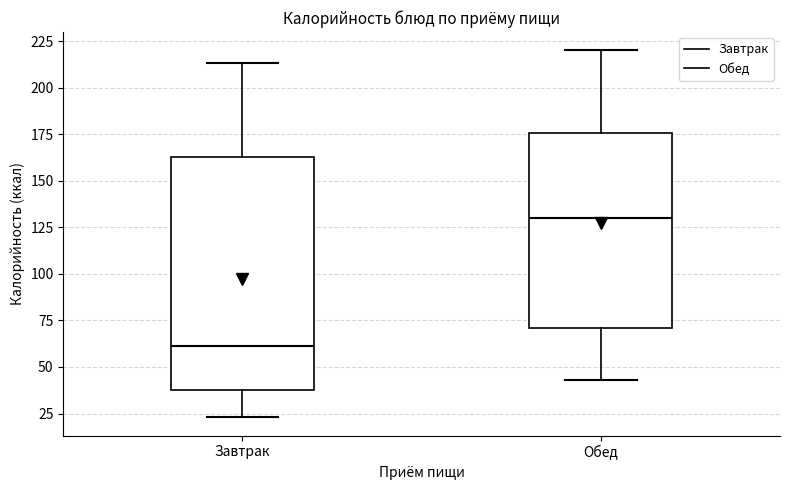

Reading left to right, read every box against the y-axis: the position of its median line, the range the box covers, and the ends of its whiskers. The values are not printed on the chart, so give them approximately, as read against the axis.

Завтрак: median 60, box 40 to 165, whiskers 25 to 215
Обед: median 130, box 70 to 175, whiskers 45 to 220